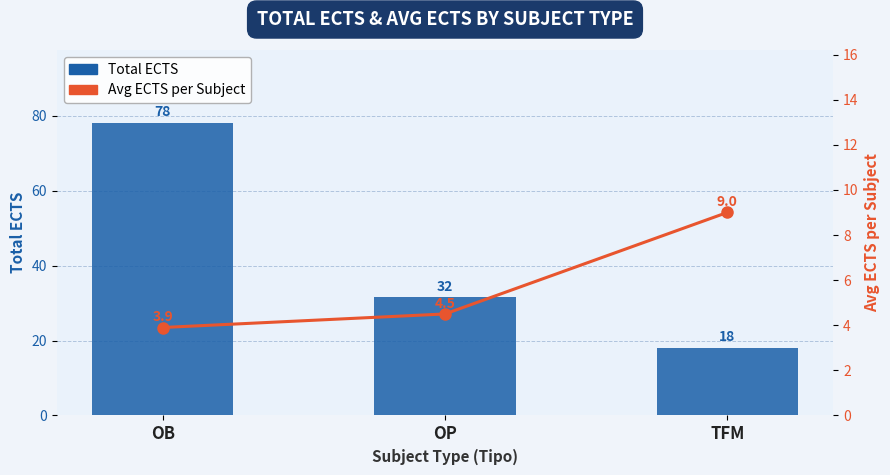

Which series changed the most between OB and OP?

Total ECTS